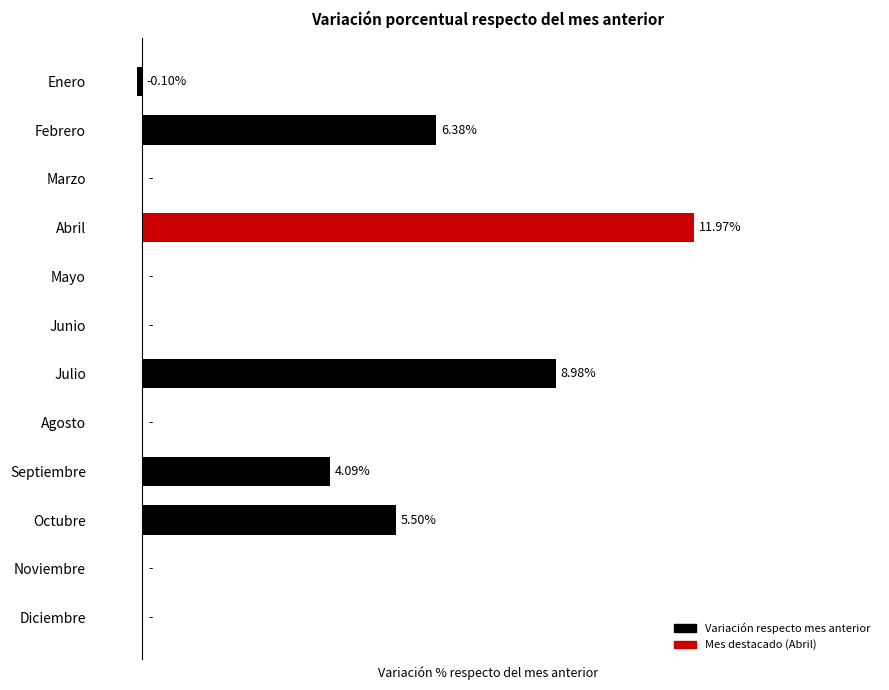

Between Julio and Enero, which is larger?

Julio